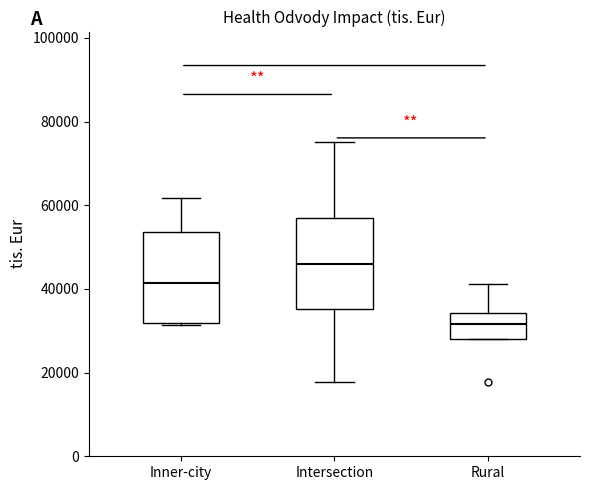

Reading left to right, read every box against the y-axis: the position of its median line, the range the box covers, and the ends of its whiskers. The values are not printed on the chart, so give them approximately, as read against the axis.

Inner-city: median 42000, box 32000 to 54000, whiskers 32000 to 62000
Intersection: median 46000, box 36000 to 56000, whiskers 18000 to 76000
Rural: median 32000, box 28000 to 34000, whiskers 28000 to 42000